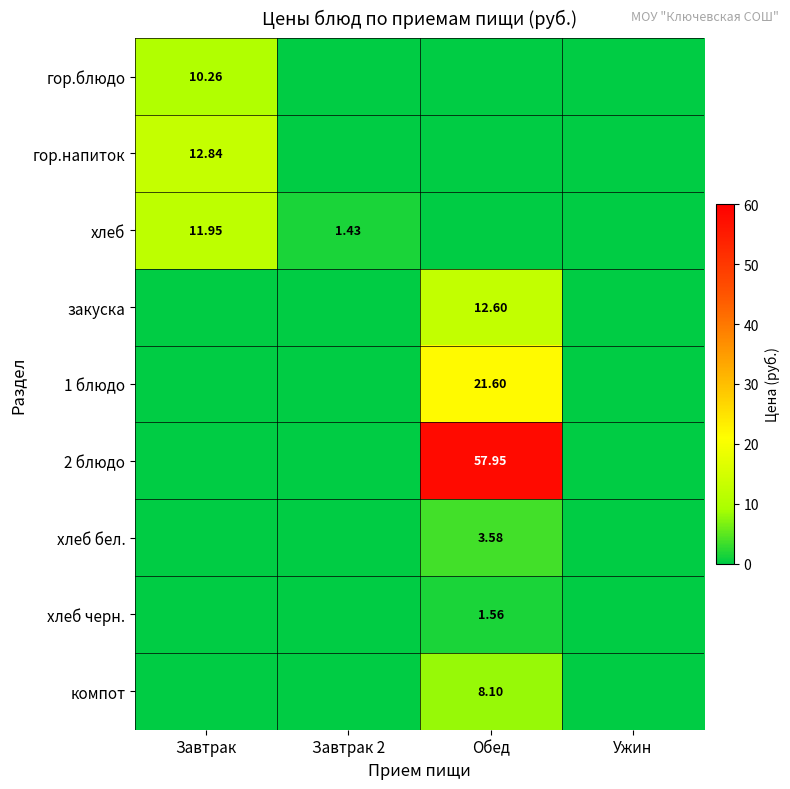

What is the highest value of the хлеб черн. series?

1.6